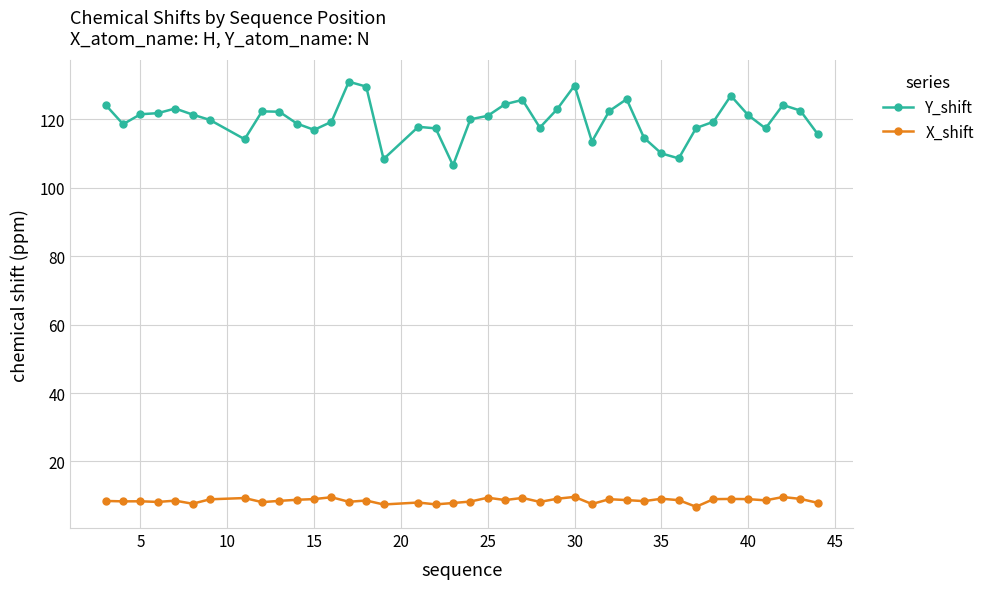

True or false: Y_shift has more than 1 points higher than both neighbors.

True